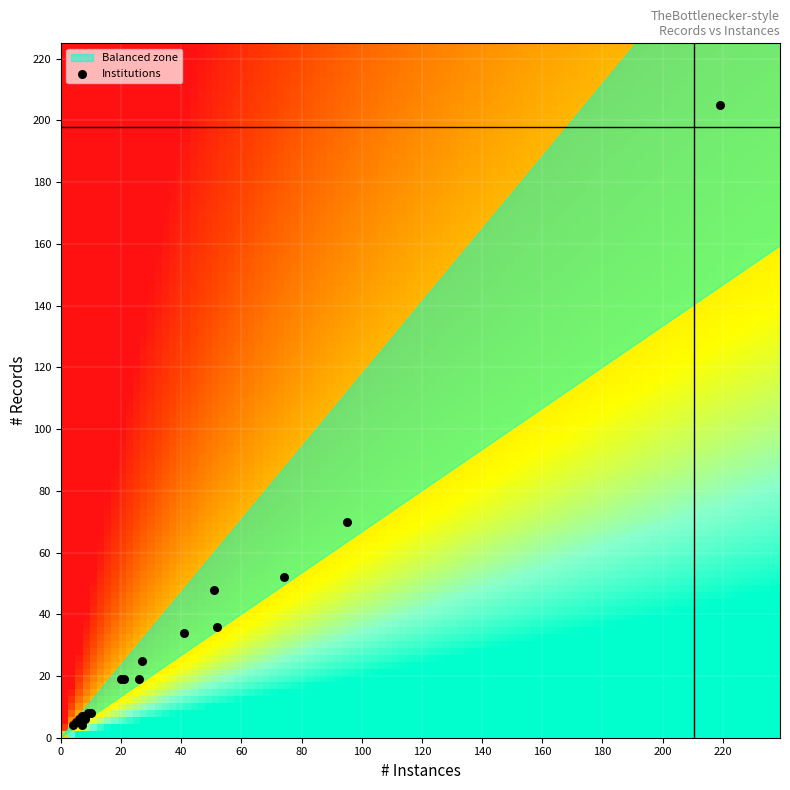

What Y value in the scatter plot is closest to 104?

70